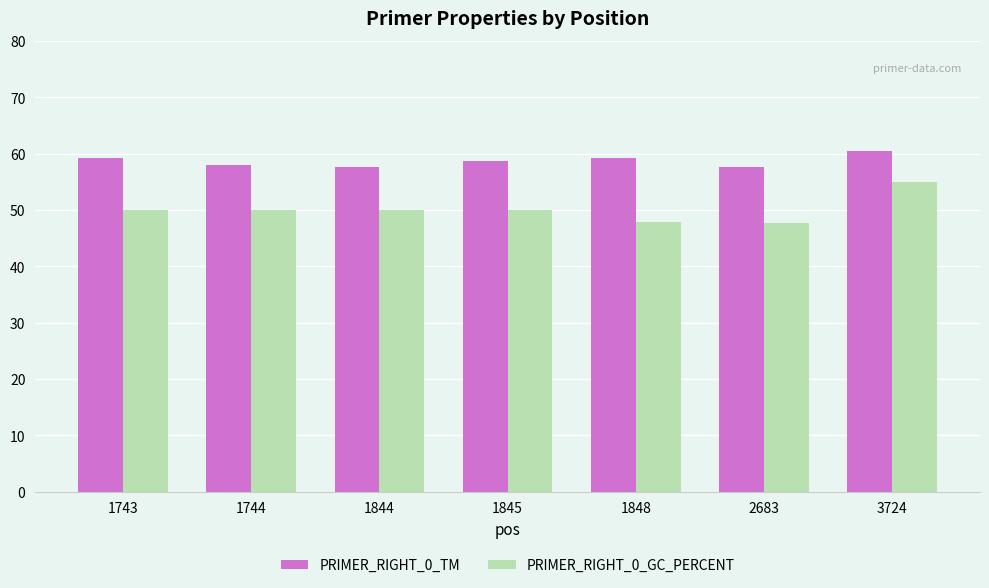

What is the difference between the PRIMER_RIGHT_0_GC_PERCENT values at 1743 and 1848?

2.2